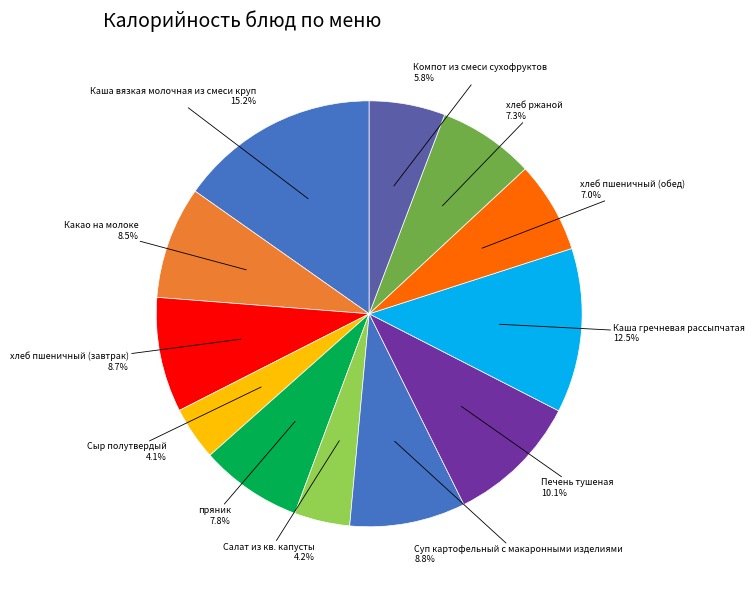

Which slice is the largest?

Каша вязкая молочная из смеси круп